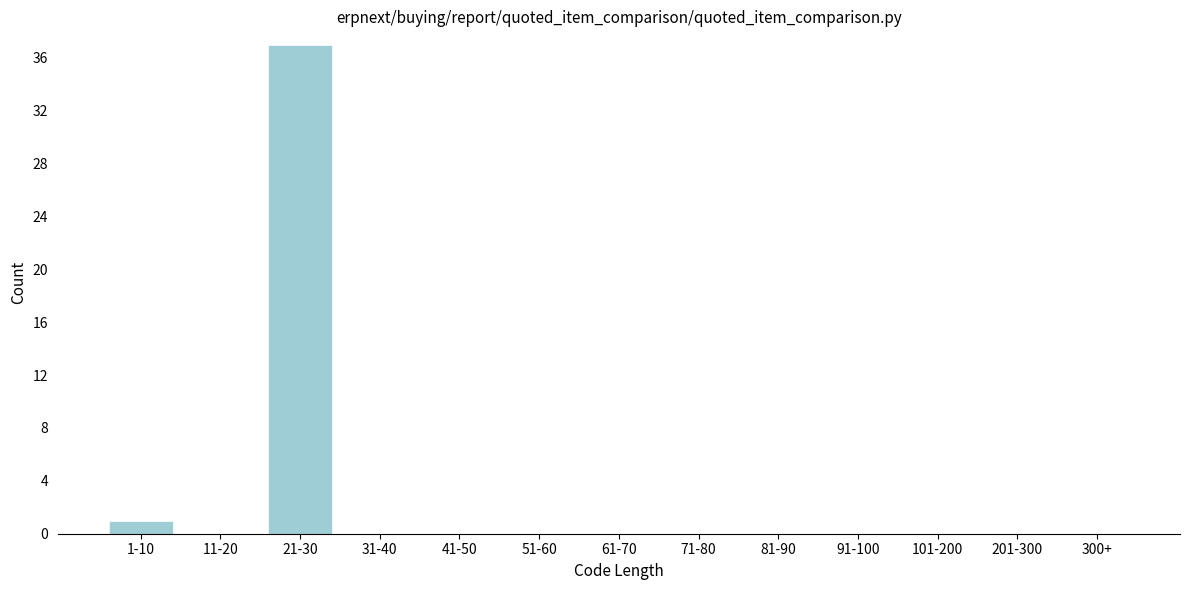

Reading left to right, transcribe all the data shown in this chart.

1-10=1	11-20=0	21-30=37	31-40=0	41-50=0	51-60=0	61-70=0	71-80=0	81-90=0	91-100=0	101-200=0	201-300=0	300+=0